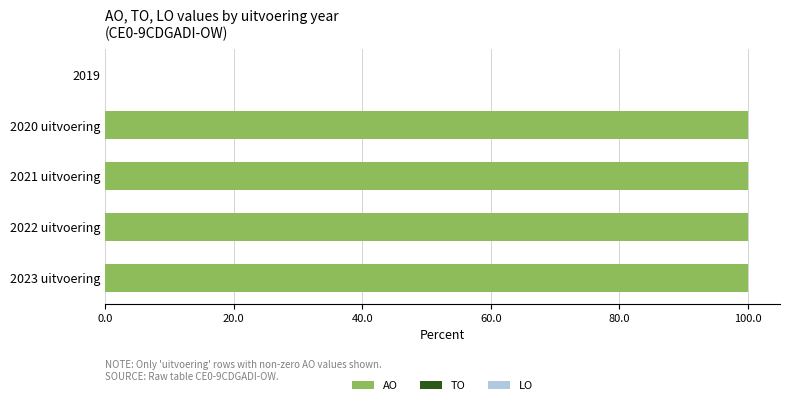

True or false: the data shows 0 at 2019.

True